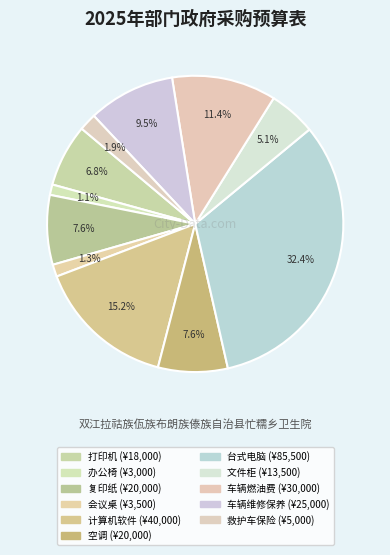

To the nearest percent, what is the difference between the 台式电脑 and 复印纸 slice percentages?

25%